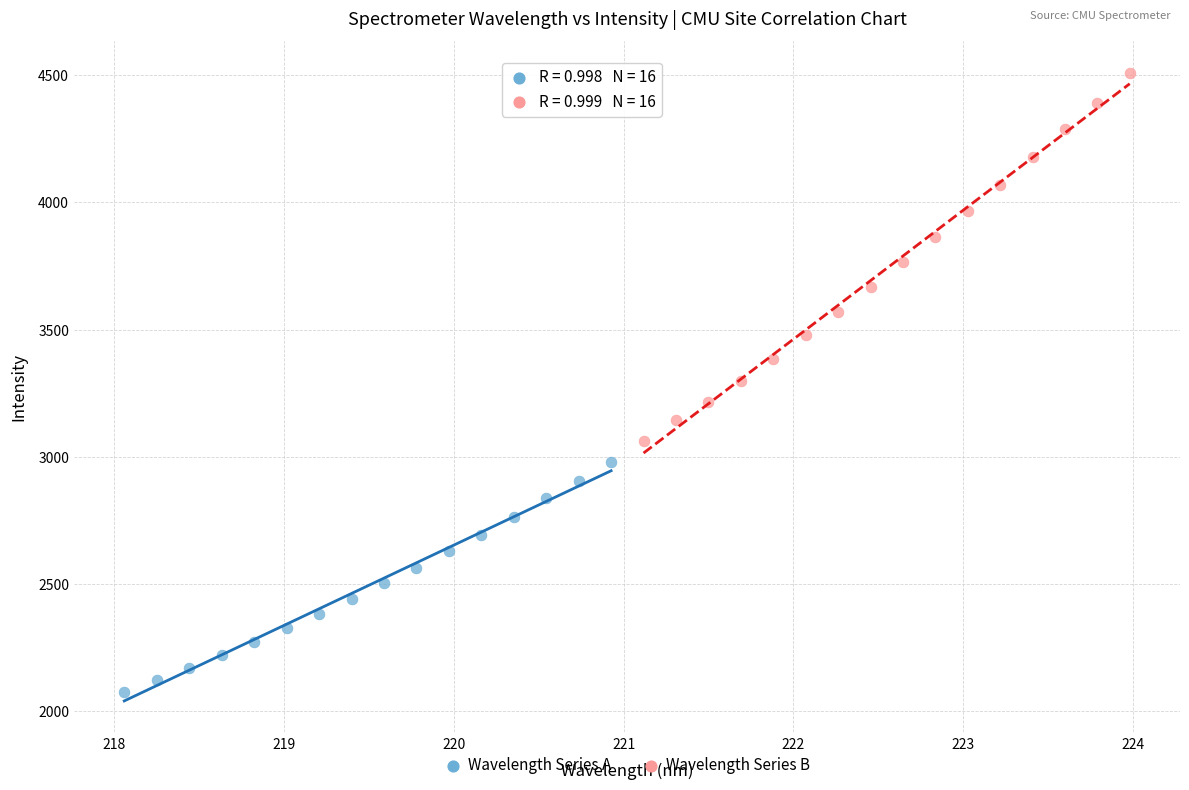

Which series reaches the minimum Y coordinate?

Wavelength Series A